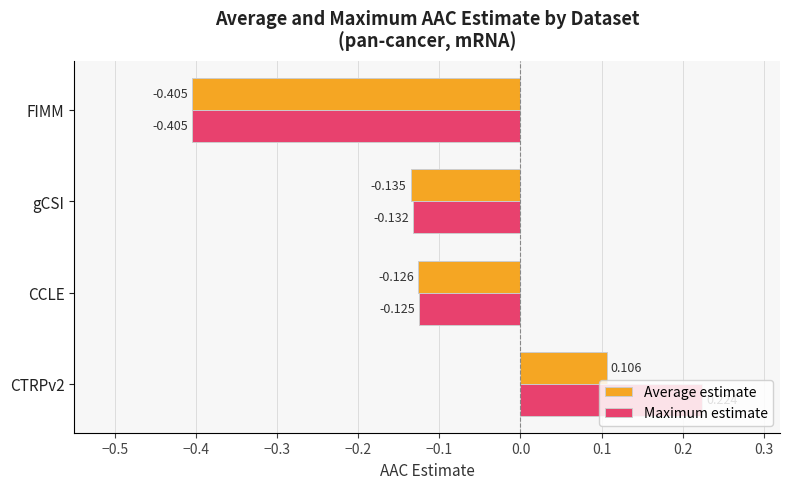

Is the value of Average estimate at FIMM greater than the value of Maximum estimate at gCSI?

No